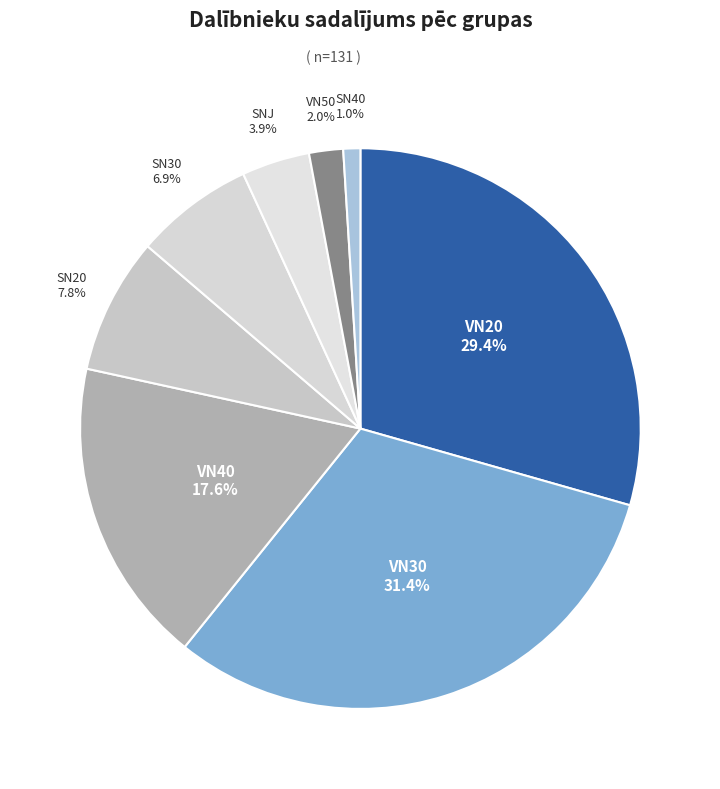

What is the smallest slice in the pie chart?

SN40